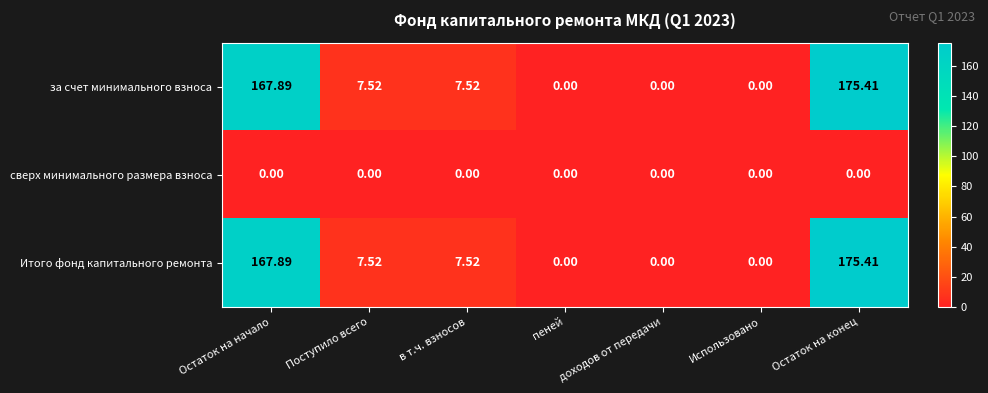

How many values in the Итого фонд капитального ремонта series exceed 7?

4